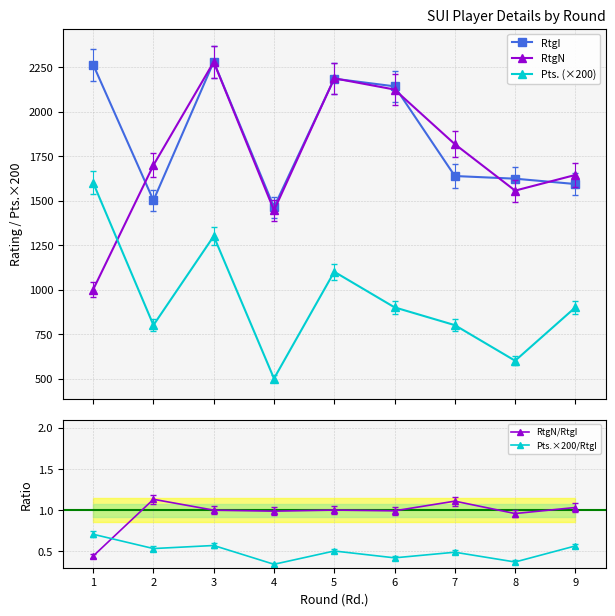

Reading left to right, list all the values displayed in this chart.

RtgI: 2264.0	1501.0	2280.0	1463.0	2185.0	2142.0	1638.0	1623.0	1593.0
RtgN: 1000.0	1699.0	2279.0	1445.0	2187.0	2124.0	1817.0	1556.0	1644.0
Pts. (×200): 1600.0	800.0	1300.0	500.0	1100.0	900.0	800.0	600.0	900.0
RtgN/RtgI: 0.4	1.1	1.0	1.0	1.0	1.0	1.1	1.0	1.0
Pts.×200/RtgI: 0.7	0.5	0.6	0.3	0.5	0.4	0.5	0.4	0.6